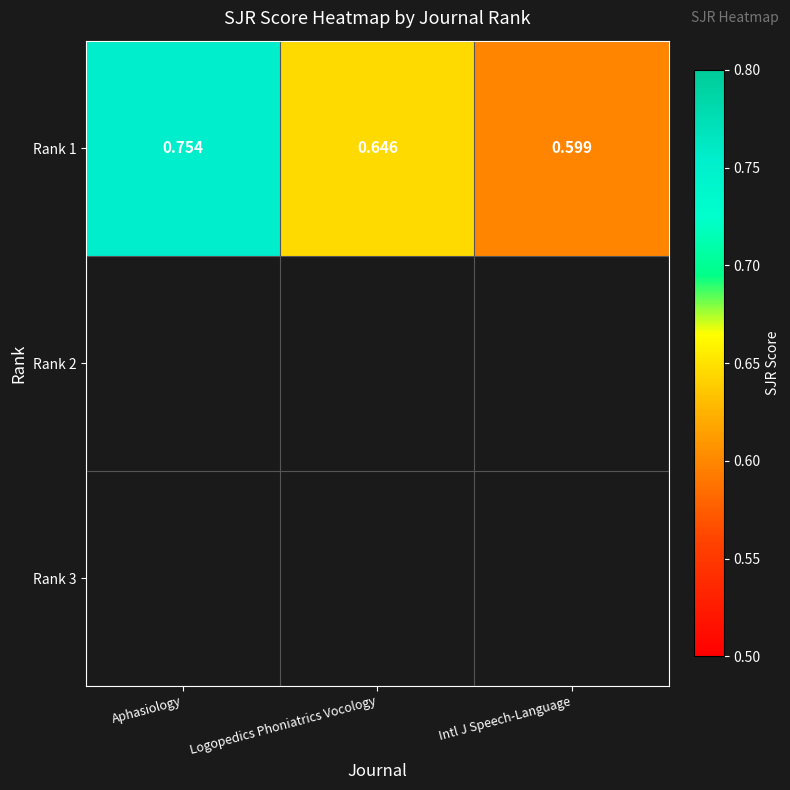

Reading right to left, what are all the values shown in this chart?

Intl J Speech-Language=0.6	Logopedics Phoniatrics Vocology=0.6	Aphasiology=0.8